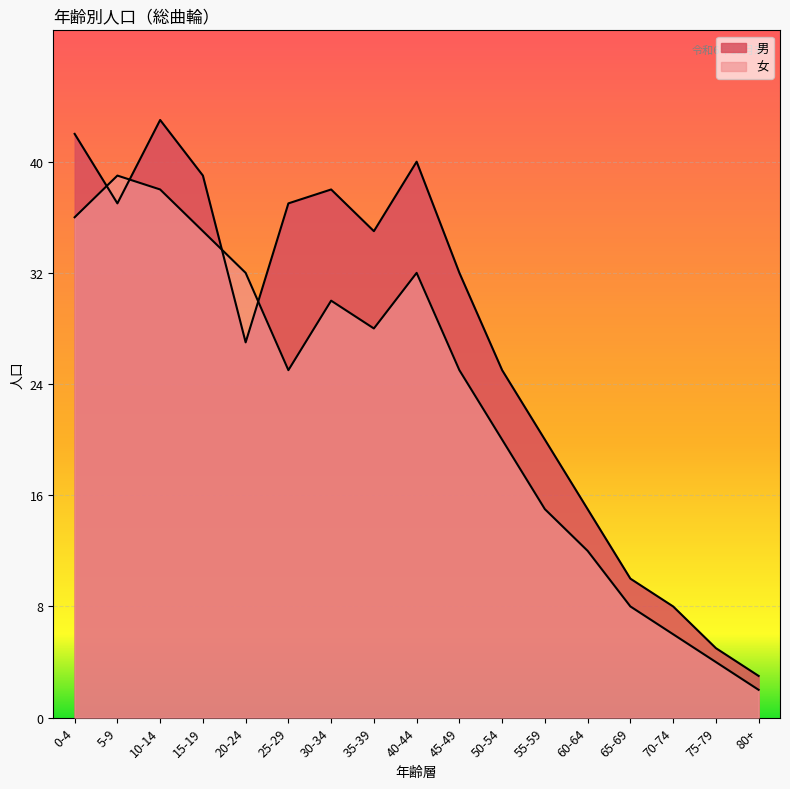

At 45-49, list the series in order from largest to smallest.

男, 女